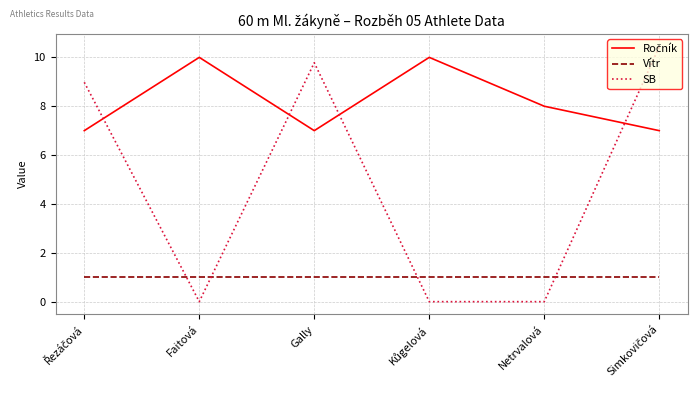

How many distinct data groups are displayed?

3